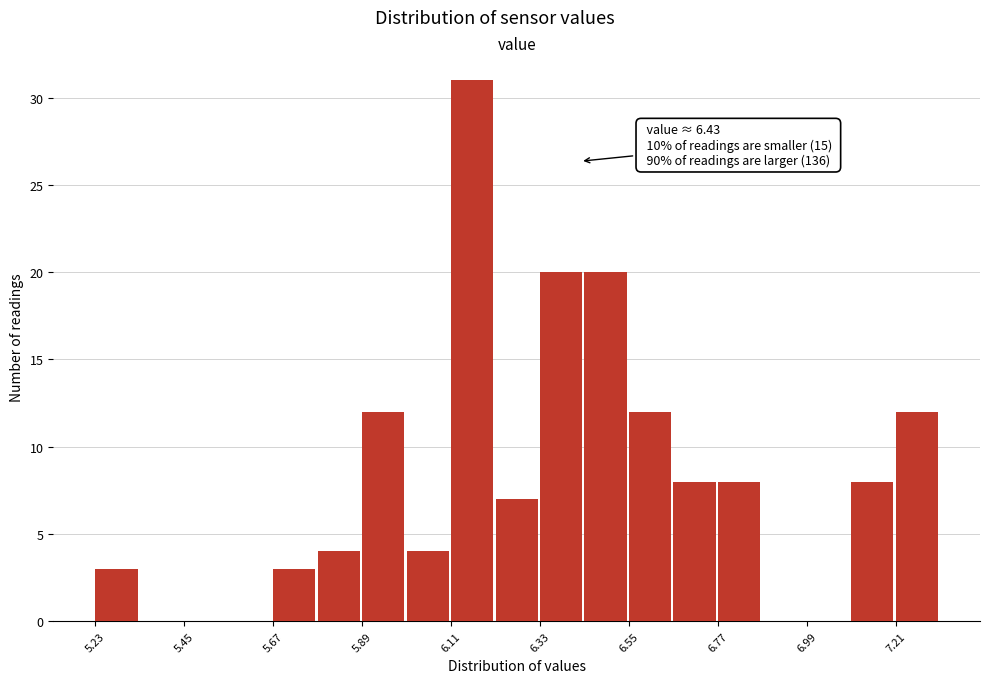

Around what value on the x-axis is the tallest bar? Give the approximate position of its centre, as read against the axis.

6.15